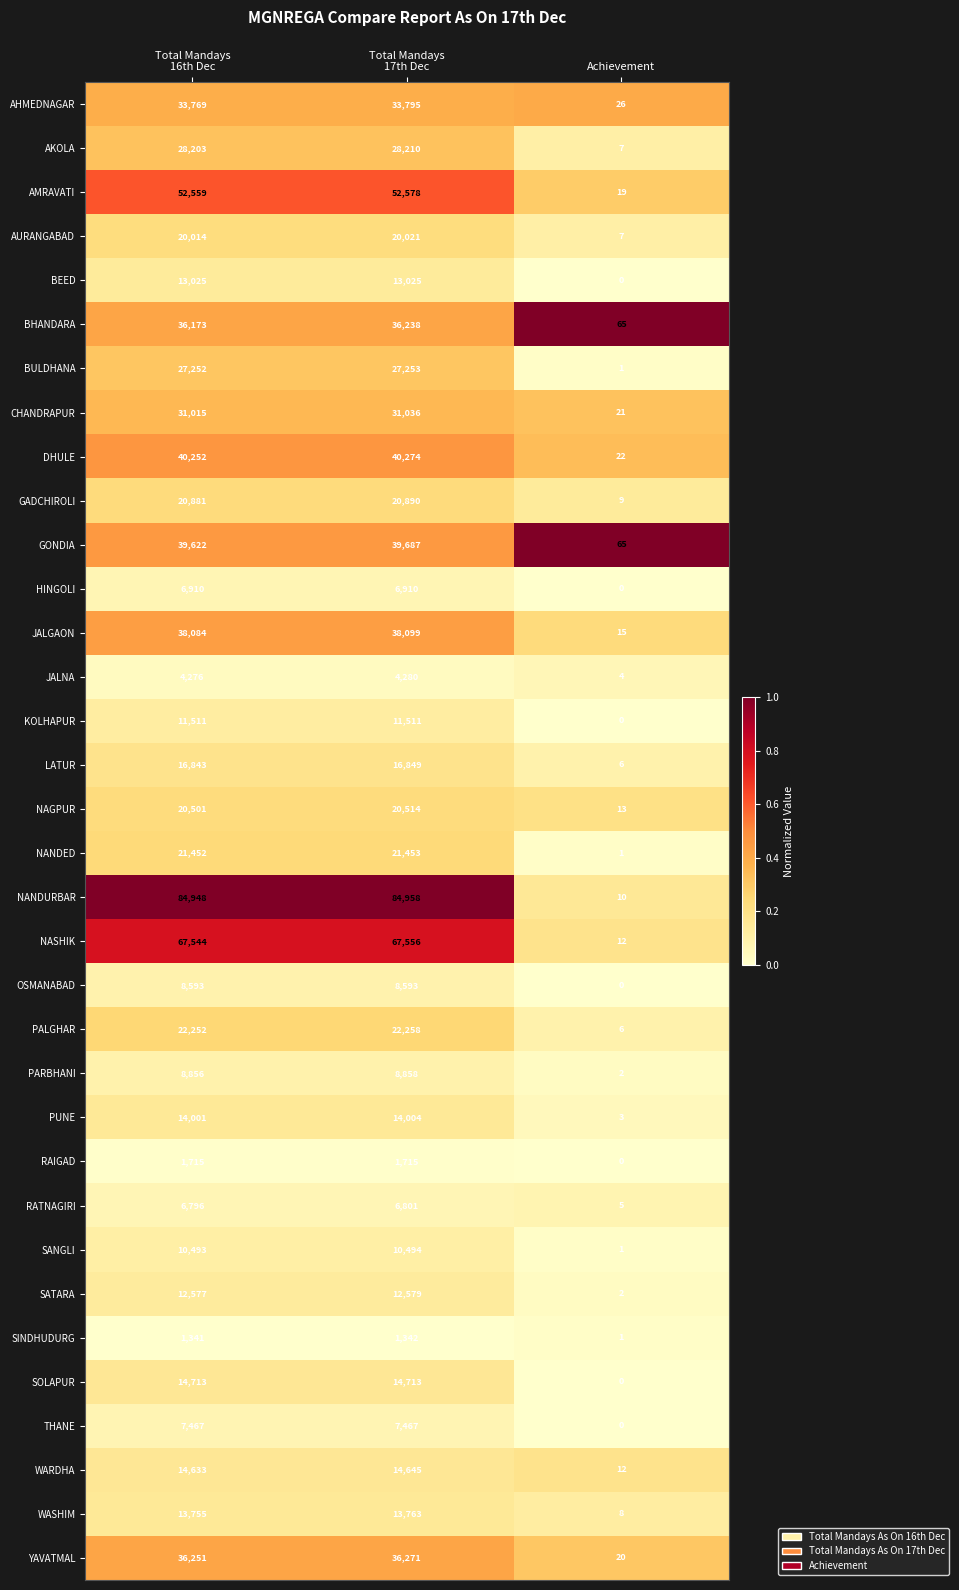

True or false: SATARA has a value of 2 at Achievement.

True